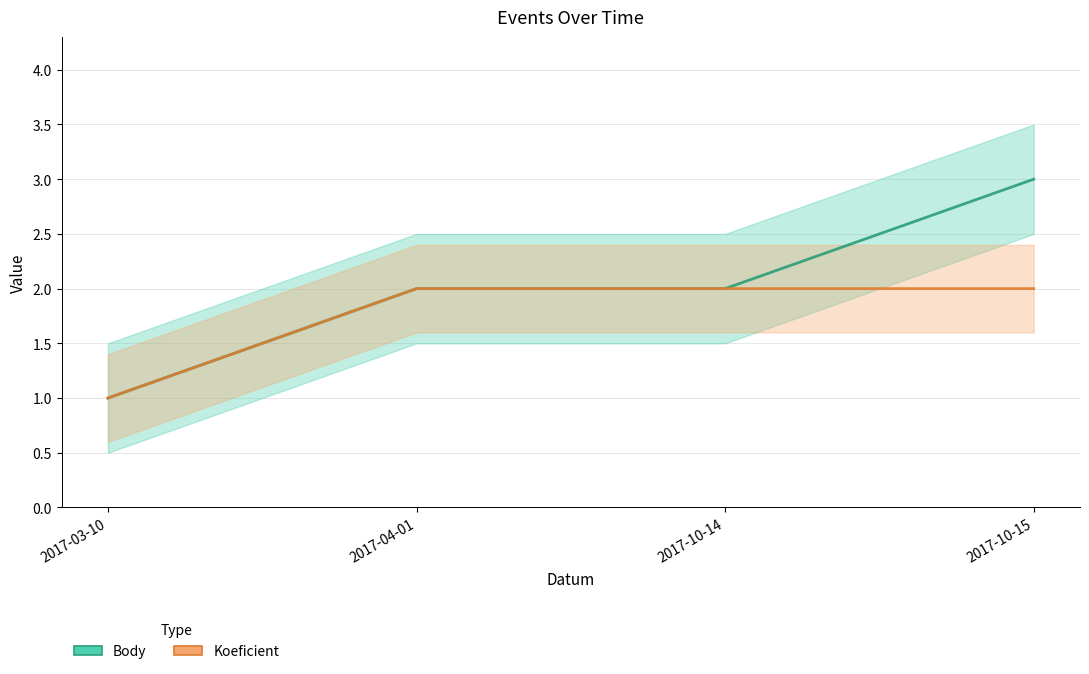

What are all the series names shown in the legend?

Body, Koeficient